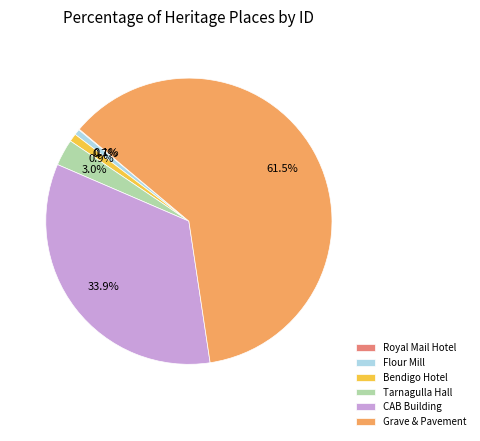

What is the total percentage of Bendigo Hotel and Flour Mill?

1.6%